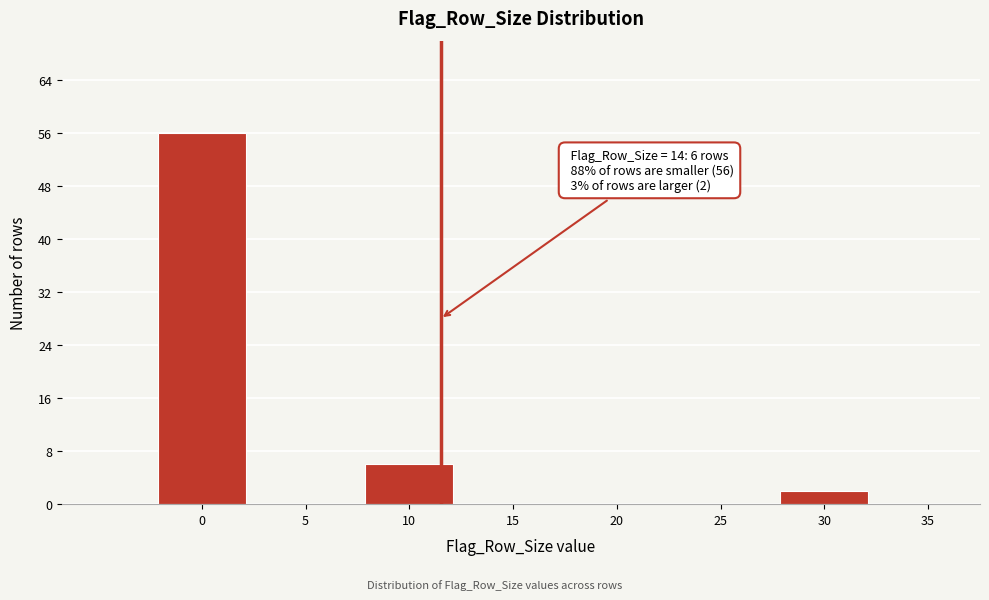

Reading right to left, extract all data points from this chart.

35=0	30=2	25=0	20=0	15=0	10=6	5=0	0=56